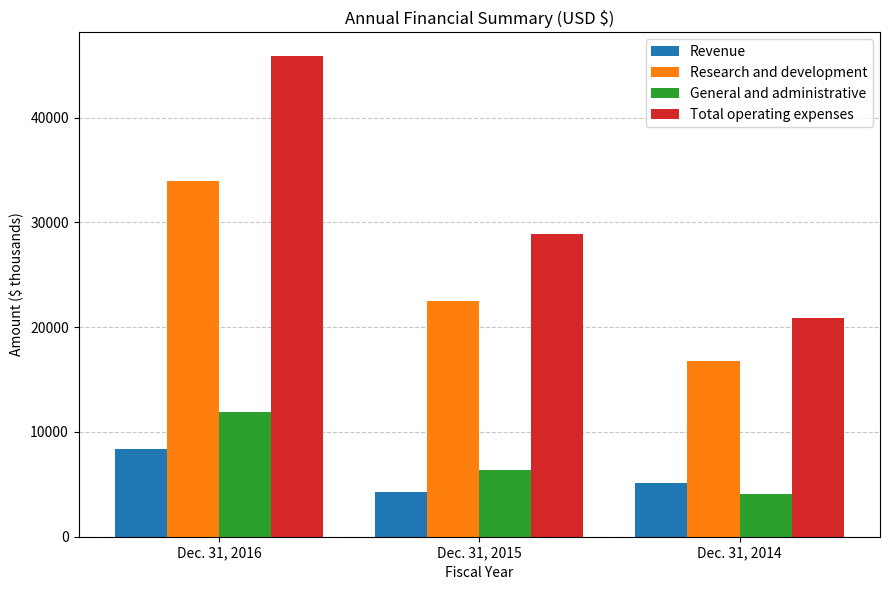

What is the total value across all series at Dec. 31, 2015?

62004